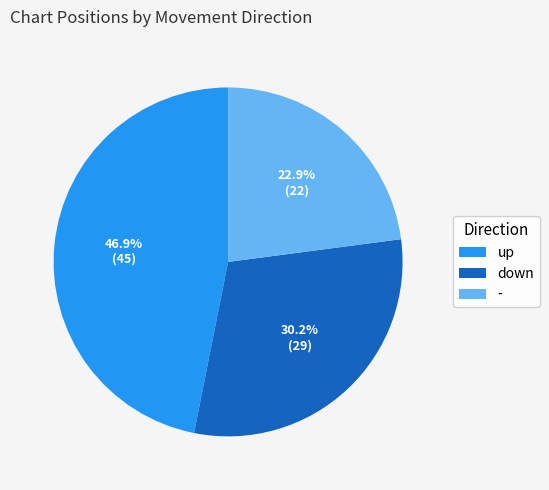

Is there a majority slice in this chart?

No